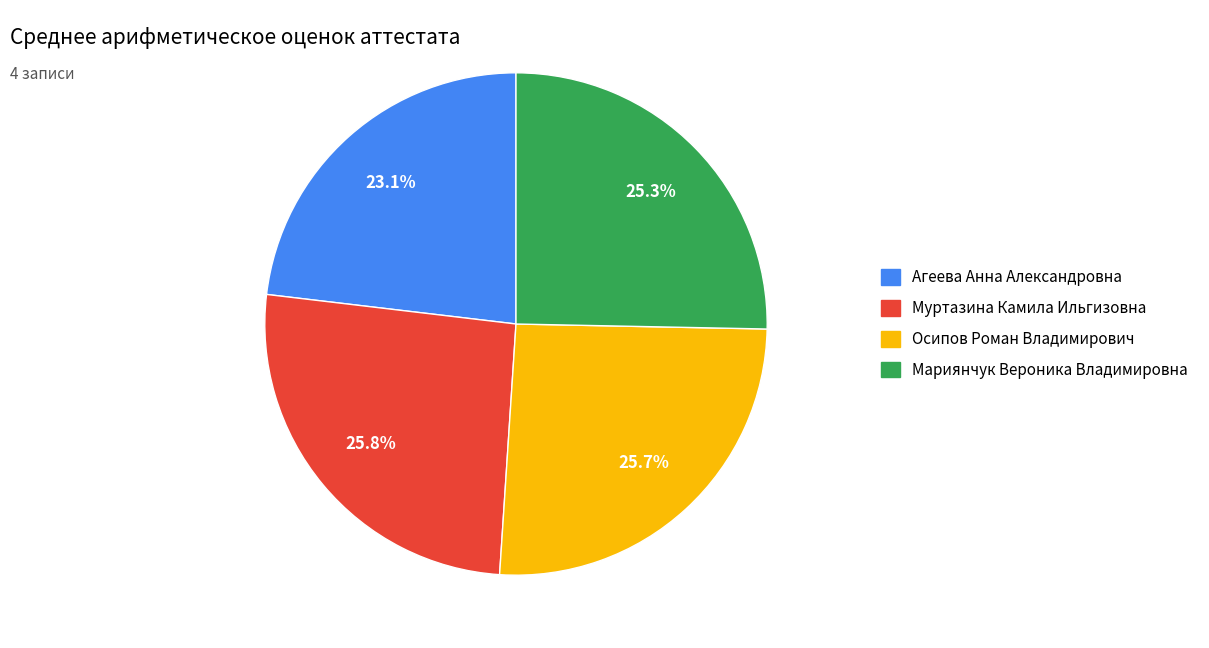

To the nearest percent, what percentage of the pie is Осипов Роман Владимирович?

26%